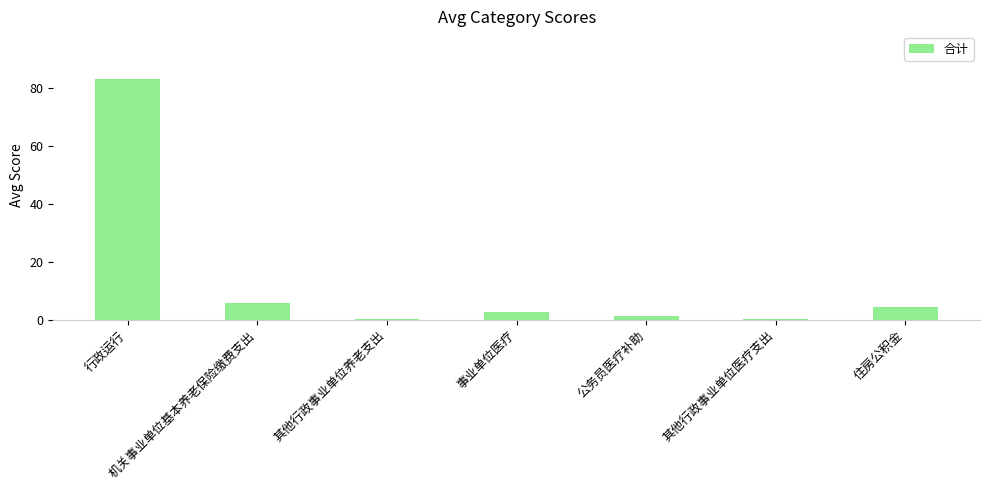

What is the greatest value displayed?

83.0